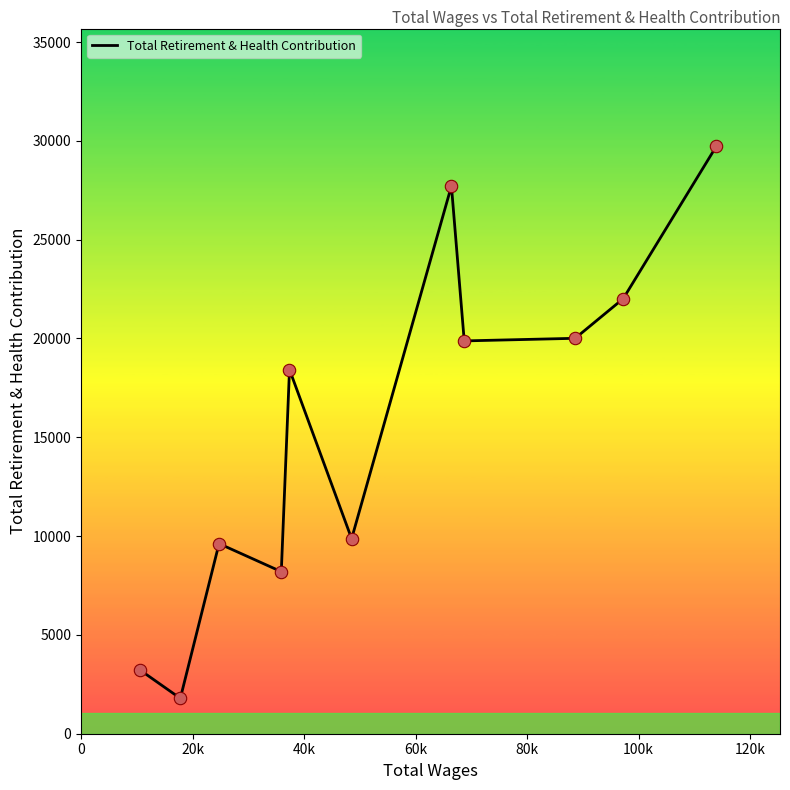

What is the difference between the maximum and minimum values?

27944